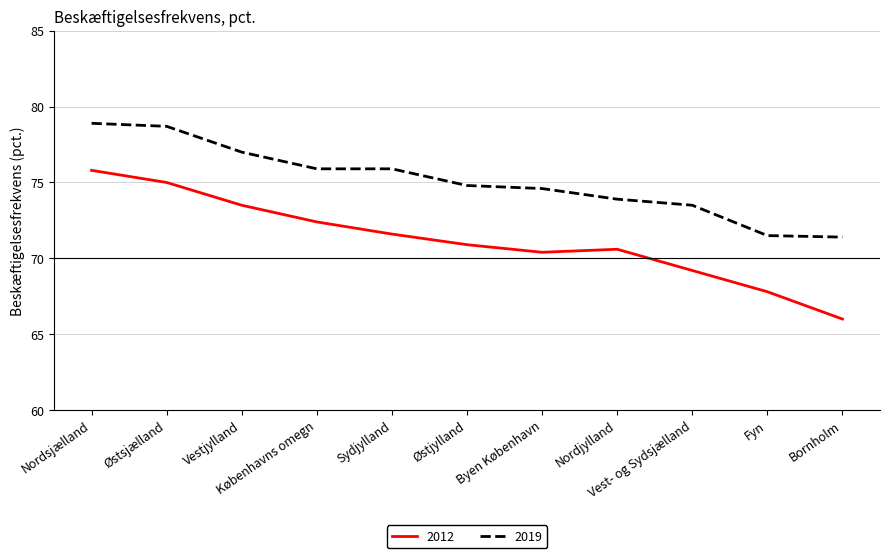

What is the difference between the maximum and minimum values in the 2019 series?

7.5